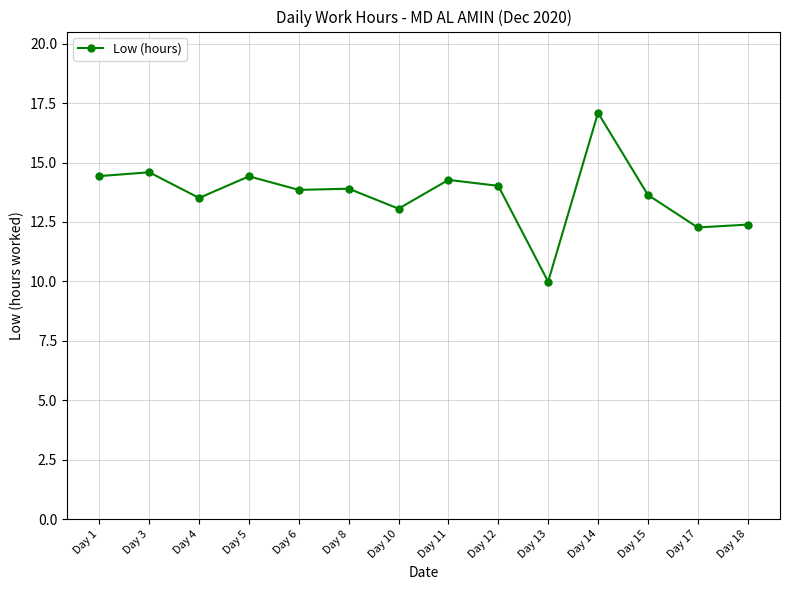

What is the sum of all values?

191.4